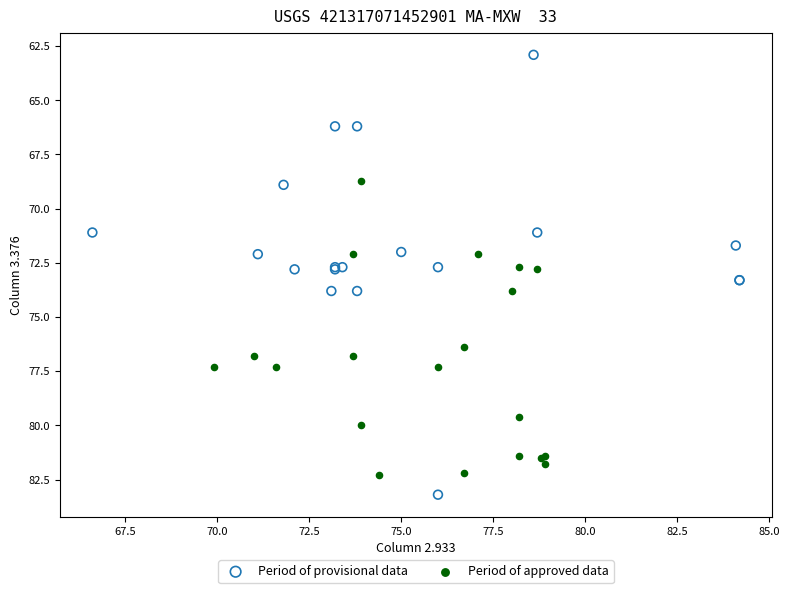

What are all the series names shown in the legend?

Period of provisional data, Period of approved data